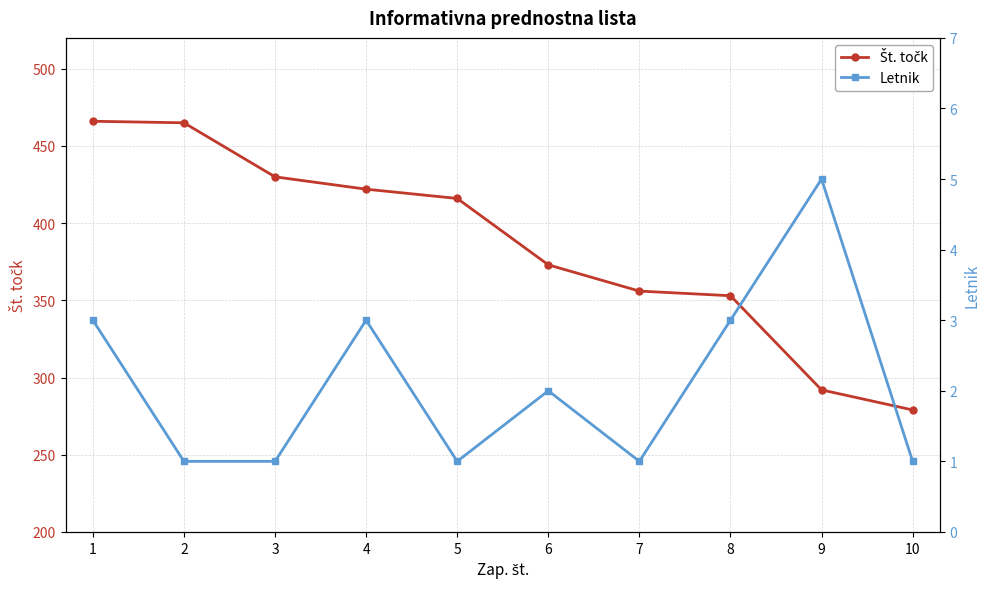

Where does the Letnik series first go above 2?

1